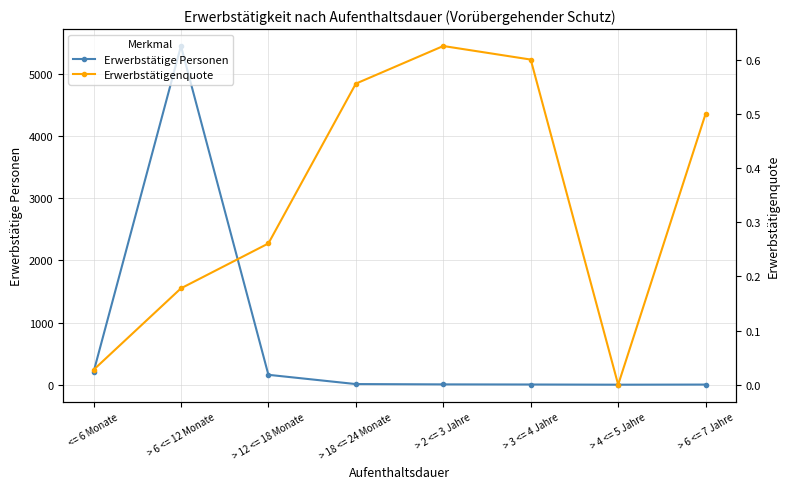

Between > 18 <= 24 Monate and > 6 <= 7 Jahre, which series saw the biggest shift?

Erwerbstätige Personen